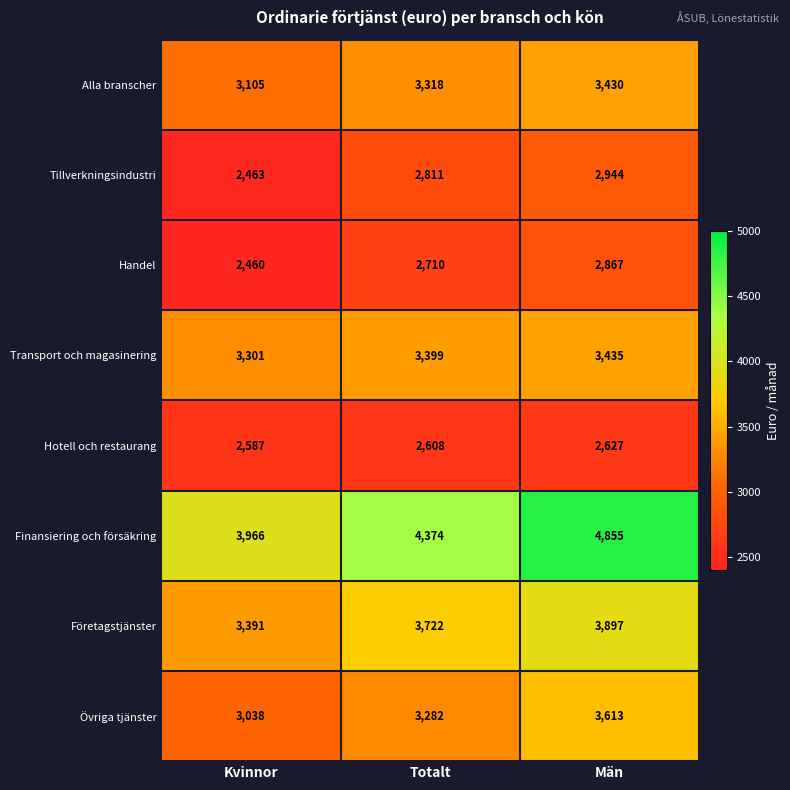

Rank the series at Totalt from highest to lowest value.

Finansiering och försäkring, Företagstjänster, Transport och magasinering, Alla branscher, Övriga tjänster, Tillverkningsindustri, Handel, Hotell och restaurang